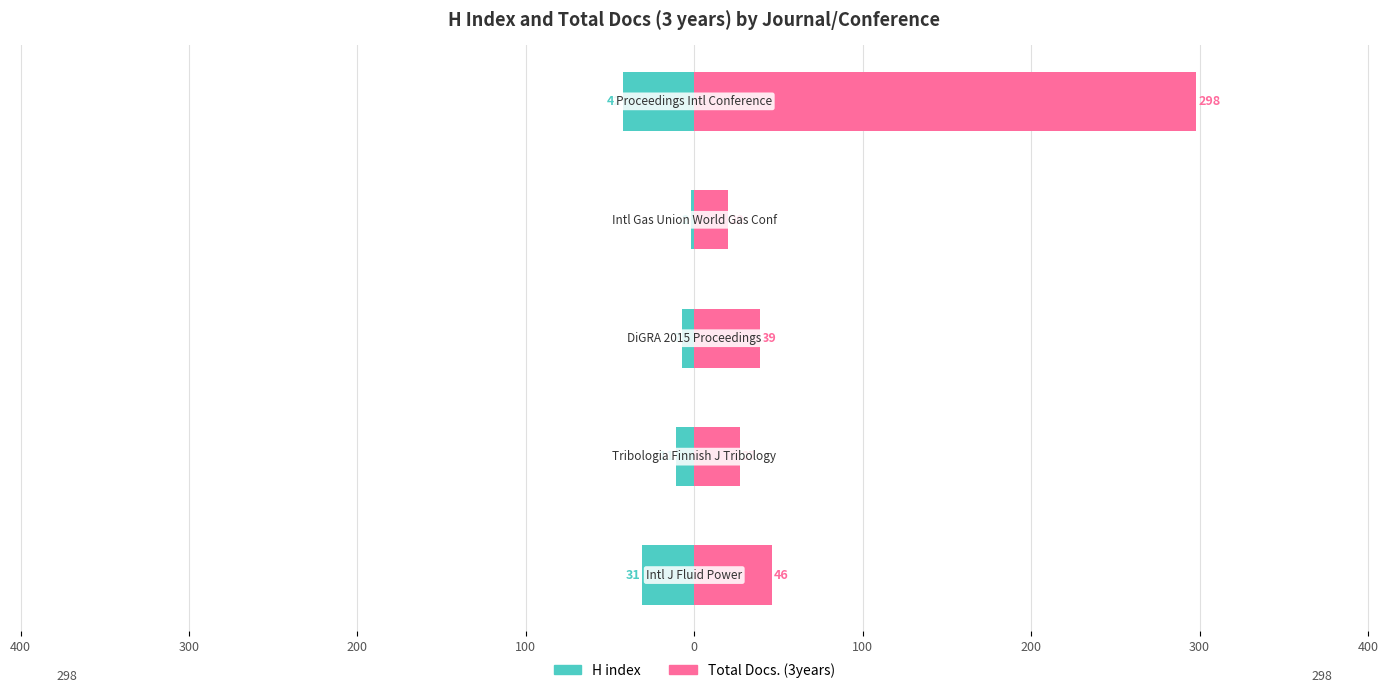

Which series changed the most between 400 and 200?

H index